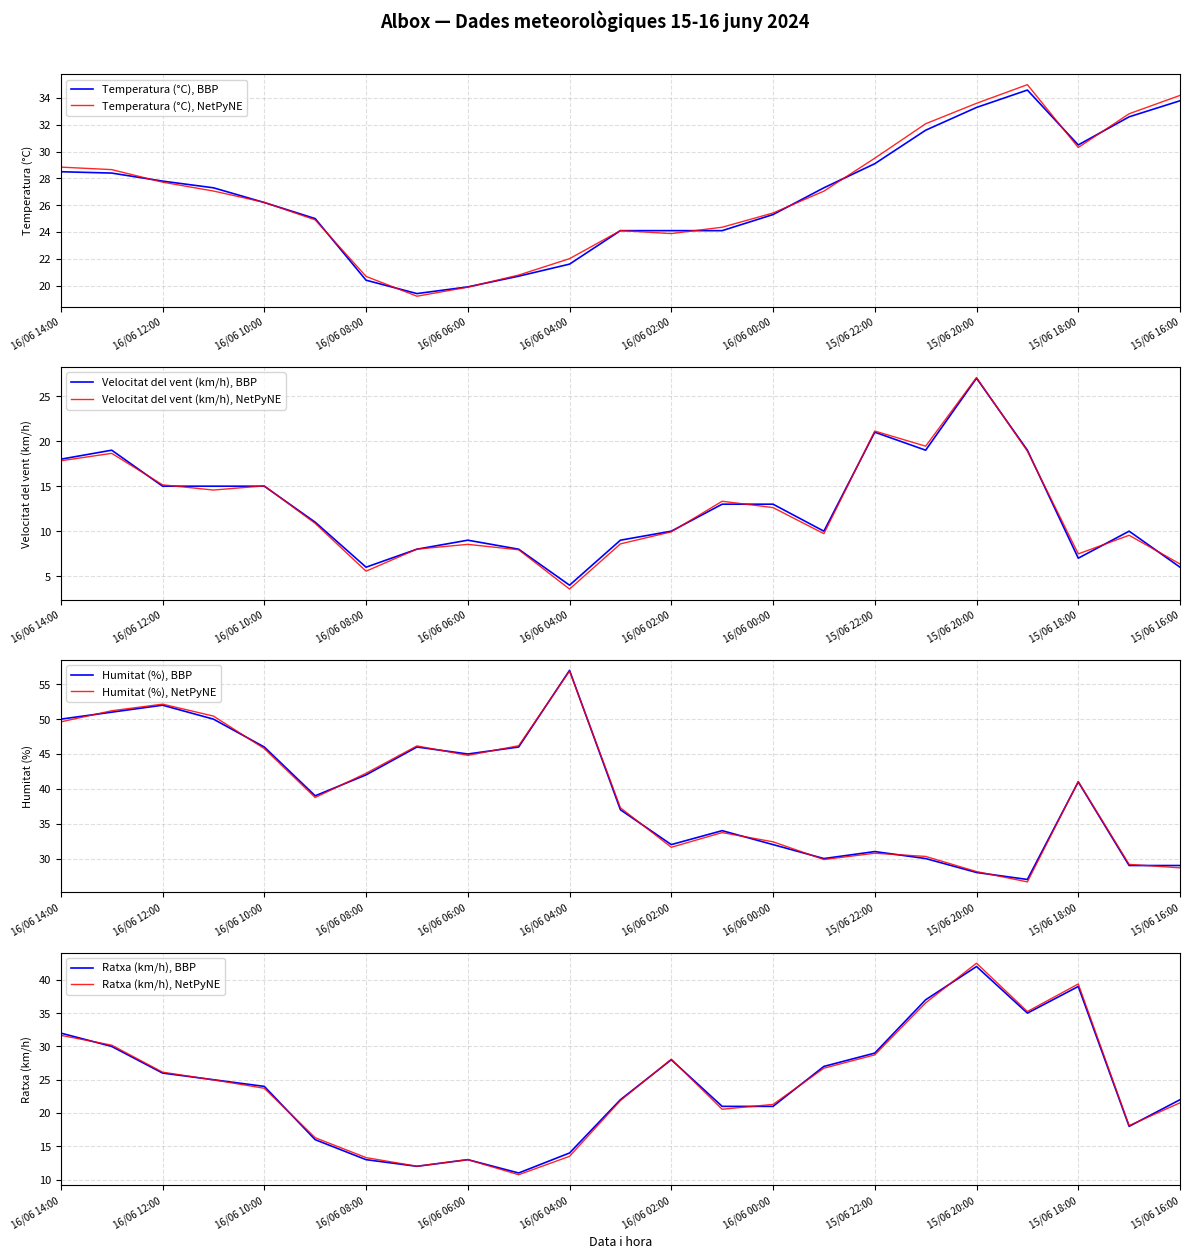

Reading left to right, what are all the values shown in this chart?

Temperatura (°C): 16/06 14:00=28.5	16/06 13:00=28.4	16/06 12:00=27.8	16/06 11:00=27.3	16/06 10:00=26.2	16/06 09:00=25.0	16/06 08:00=20.4	16/06 07:00=19.4	16/06 06:00=19.9	16/06 05:00=20.7	16/06 04:00=21.6	16/06 03:00=24.1	16/06 02:00=24.1	16/06 01:00=24.1	16/06 00:00=25.3	15/06 23:00=27.3	15/06 22:00=29.1	15/06 21:00=31.6	15/06 20:00=33.3	15/06 19:00=34.6	15/06 18:00=30.5	15/06 17:00=32.6	15/06 16:00=33.8
Velocitat del vent (km/h): 16/06 14:00=18.0	16/06 13:00=19.0	16/06 12:00=15.0	16/06 11:00=15.0	16/06 10:00=15.0	16/06 09:00=11.0	16/06 08:00=6.0	16/06 07:00=8.0	16/06 06:00=9.0	16/06 05:00=8.0	16/06 04:00=4.0	16/06 03:00=9.0	16/06 02:00=10.0	16/06 01:00=13.0	16/06 00:00=13.0	15/06 23:00=10.0	15/06 22:00=21.0	15/06 21:00=19.0	15/06 20:00=27.0	15/06 19:00=19.0	15/06 18:00=7.0	15/06 17:00=10.0	15/06 16:00=6.0
Humitat (%): 16/06 14:00=50.0	16/06 13:00=51.0	16/06 12:00=52.0	16/06 11:00=50.0	16/06 10:00=46.0	16/06 09:00=39.0	16/06 08:00=42.0	16/06 07:00=46.0	16/06 06:00=45.0	16/06 05:00=46.0	16/06 04:00=57.0	16/06 03:00=37.0	16/06 02:00=32.0	16/06 01:00=34.0	16/06 00:00=32.0	15/06 23:00=30.0	15/06 22:00=31.0	15/06 21:00=30.0	15/06 20:00=28.0	15/06 19:00=27.0	15/06 18:00=41.0	15/06 17:00=29.0	15/06 16:00=29.0
Ratxa (km/h): 16/06 14:00=32.0	16/06 13:00=30.0	16/06 12:00=26.0	16/06 11:00=25.0	16/06 10:00=24.0	16/06 09:00=16.0	16/06 08:00=13.0	16/06 07:00=12.0	16/06 06:00=13.0	16/06 05:00=11.0	16/06 04:00=14.0	16/06 03:00=22.0	16/06 02:00=28.0	16/06 01:00=21.0	16/06 00:00=21.0	15/06 23:00=27.0	15/06 22:00=29.0	15/06 21:00=37.0	15/06 20:00=42.0	15/06 19:00=35.0	15/06 18:00=39.0	15/06 17:00=18.0	15/06 16:00=22.0